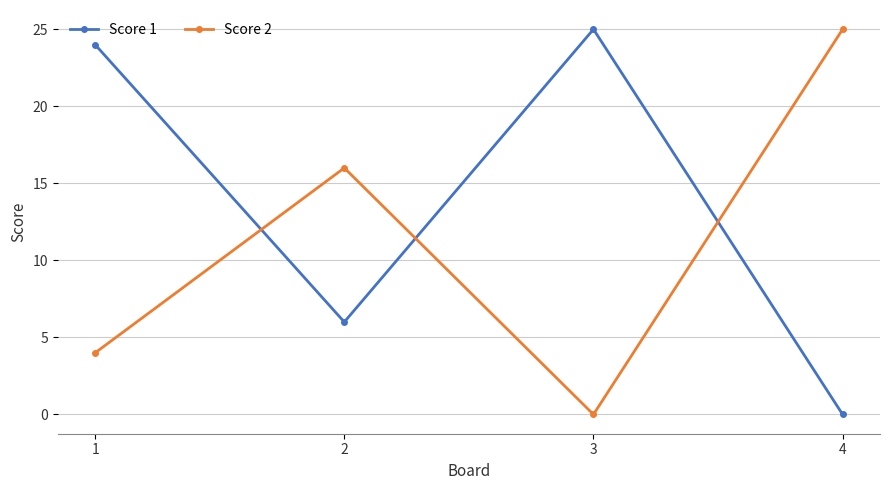

After their last crossing, which series has the higher values: Score 2 or Score 1?

Score 2